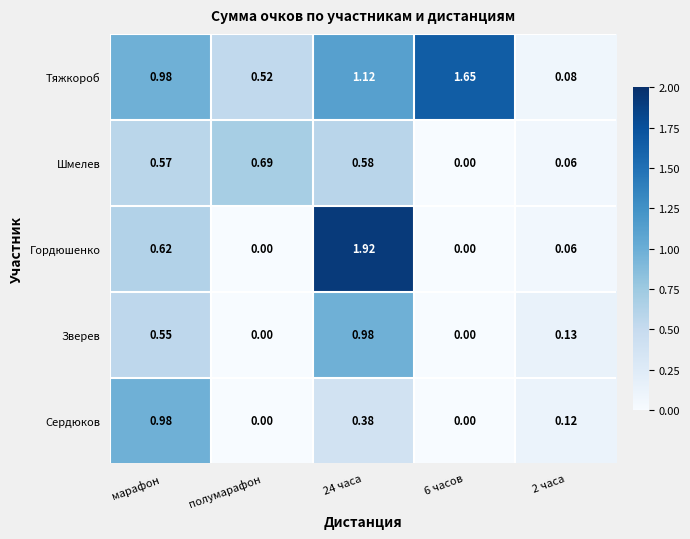

How many series are shown in this chart?

5